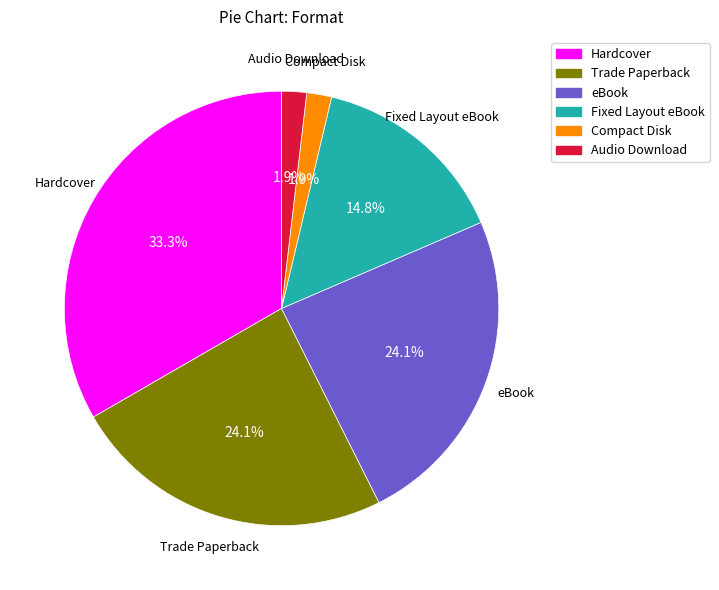

How many slices are in this pie chart?

6